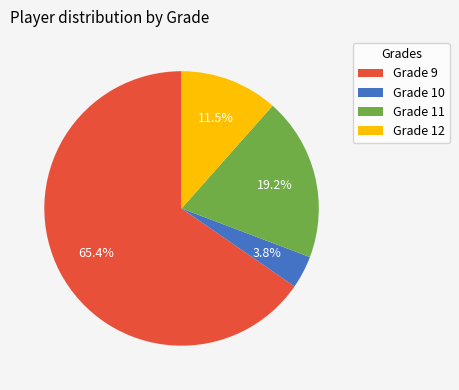

To the nearest percent, what portion does Grade 11 represent?

19%